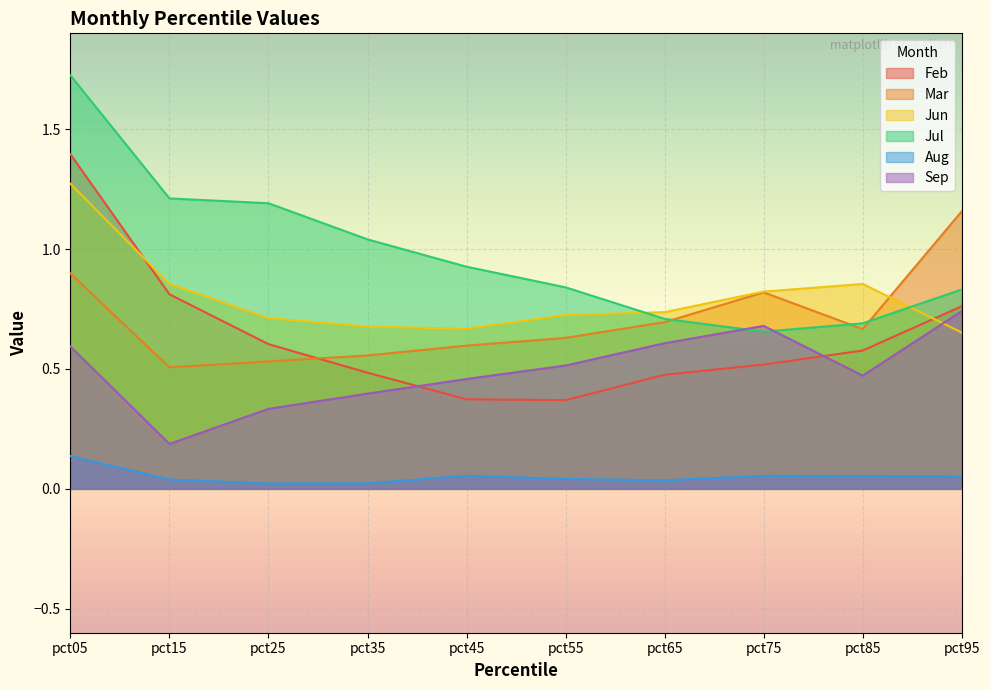

How many data points does each series have?

10